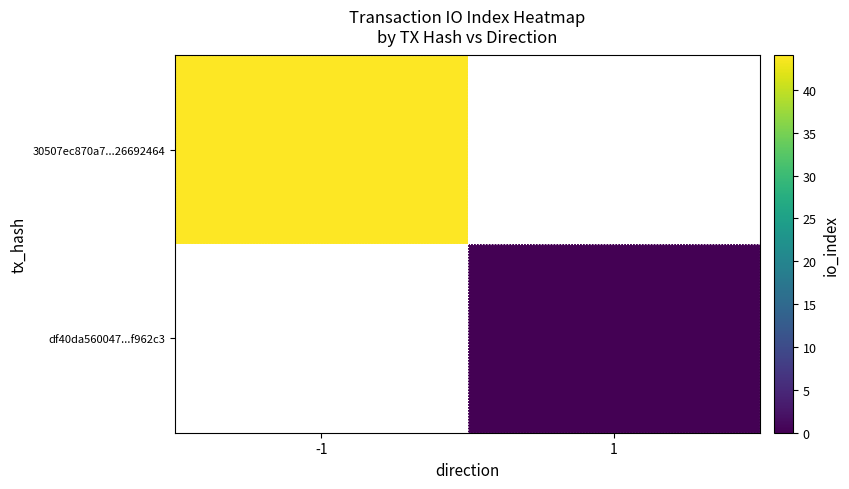

List the series in order of their overall mean, highest first.

30507ec870a7...26692464, df40da560047...f962c3